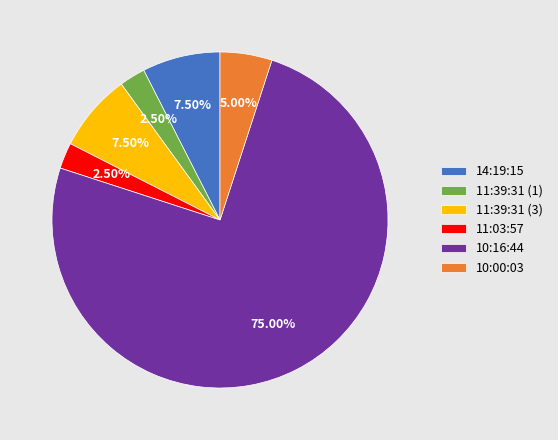

To the nearest percent, what portion does 10:00:03 represent?

5%